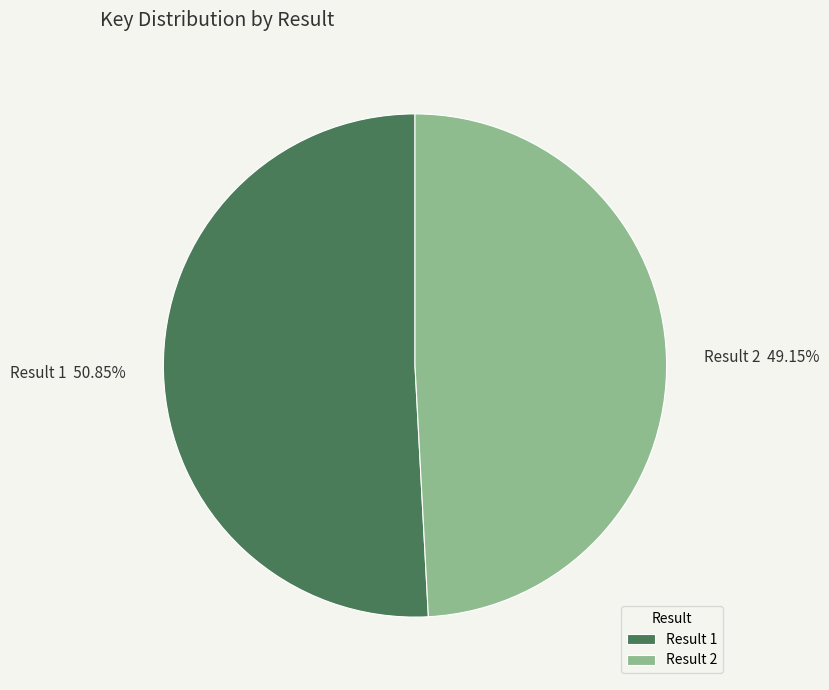

Rank the categories by value from lowest to highest.

Result 2, Result 1